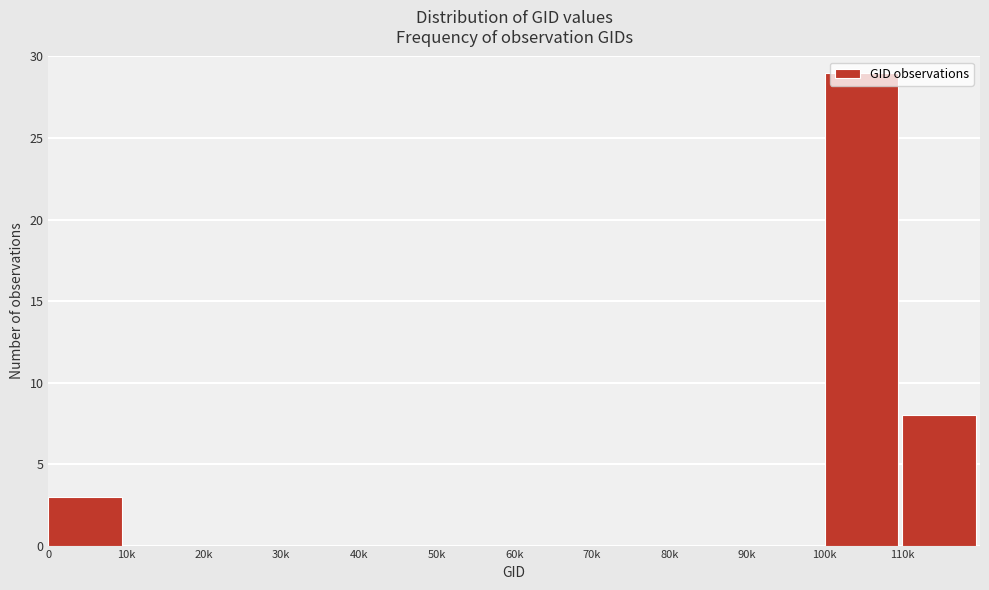

The value at 10k is 0. True or false?

True